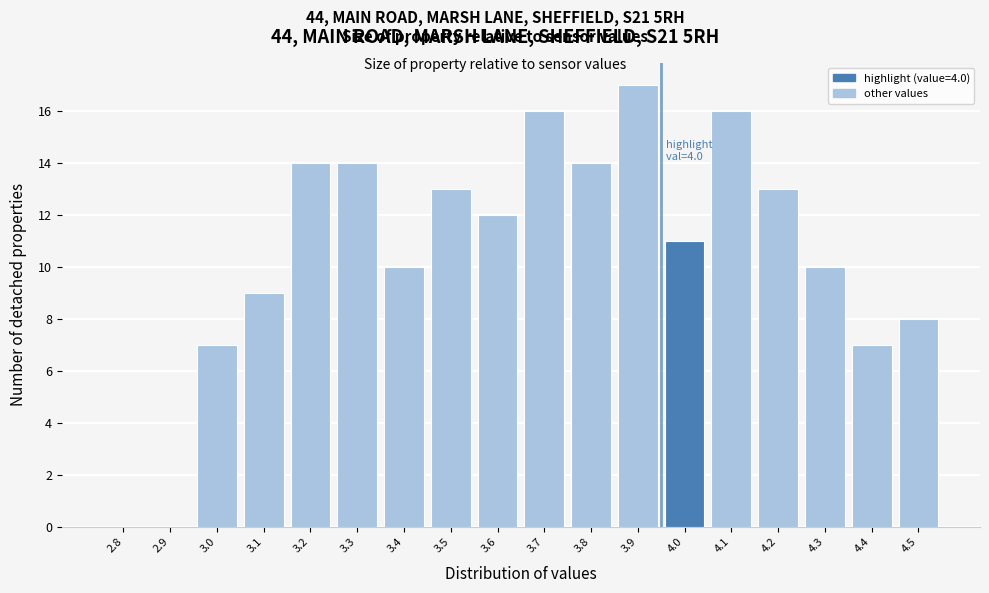

Reading left to right, extract all data points from this chart.

2.8=0	2.9=0	3.0=7	3.1=9	3.2=14	3.3=14	3.4=10	3.5=13	3.6=12	3.7=16	3.8=14	3.9=17	4.0=11	4.1=16	4.2=13	4.3=10	4.4=7	4.5=8